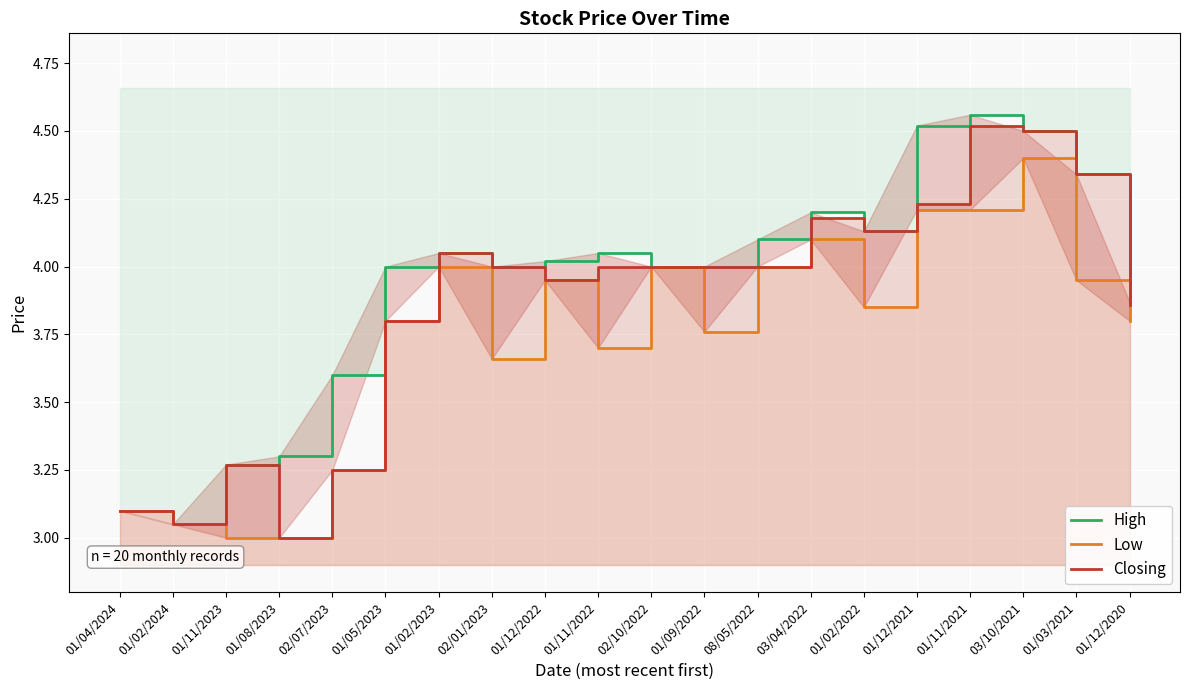

At how many categories does at least one series exceed 4?

10